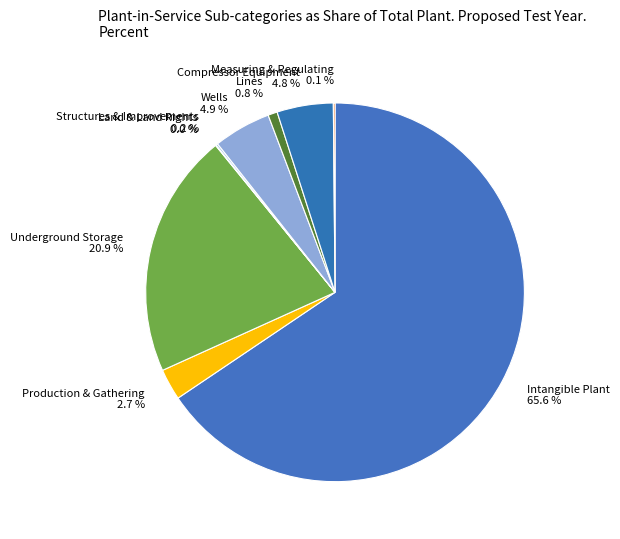

Which has a higher value, Wells or Production & Gathering?

Wells